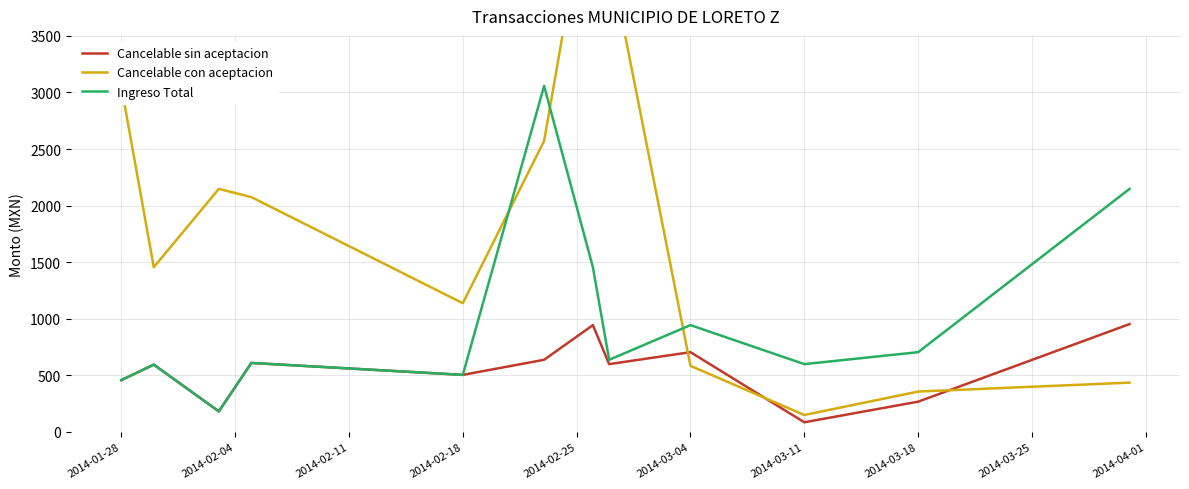

What is the minimum value for Ingreso Total?

182.1